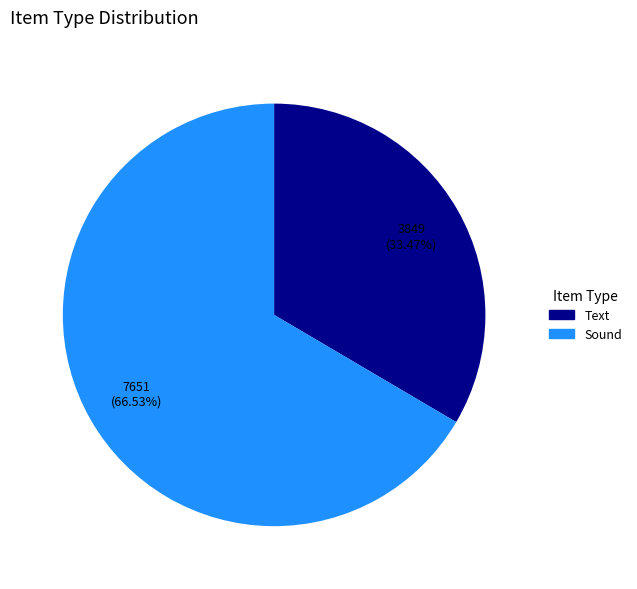

How many segments does this pie chart have?

2